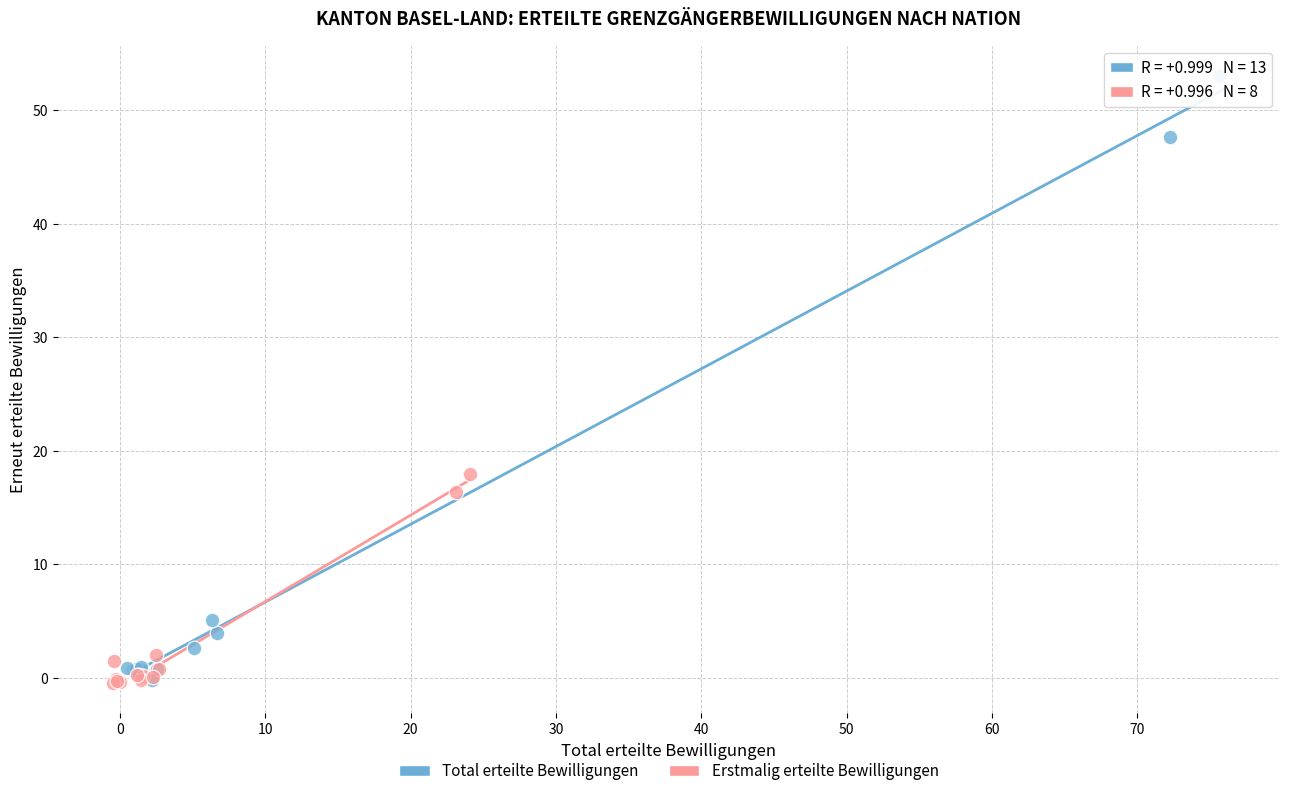

Which series has the widest spread of Y values?

Total erteilte Bewilligungen